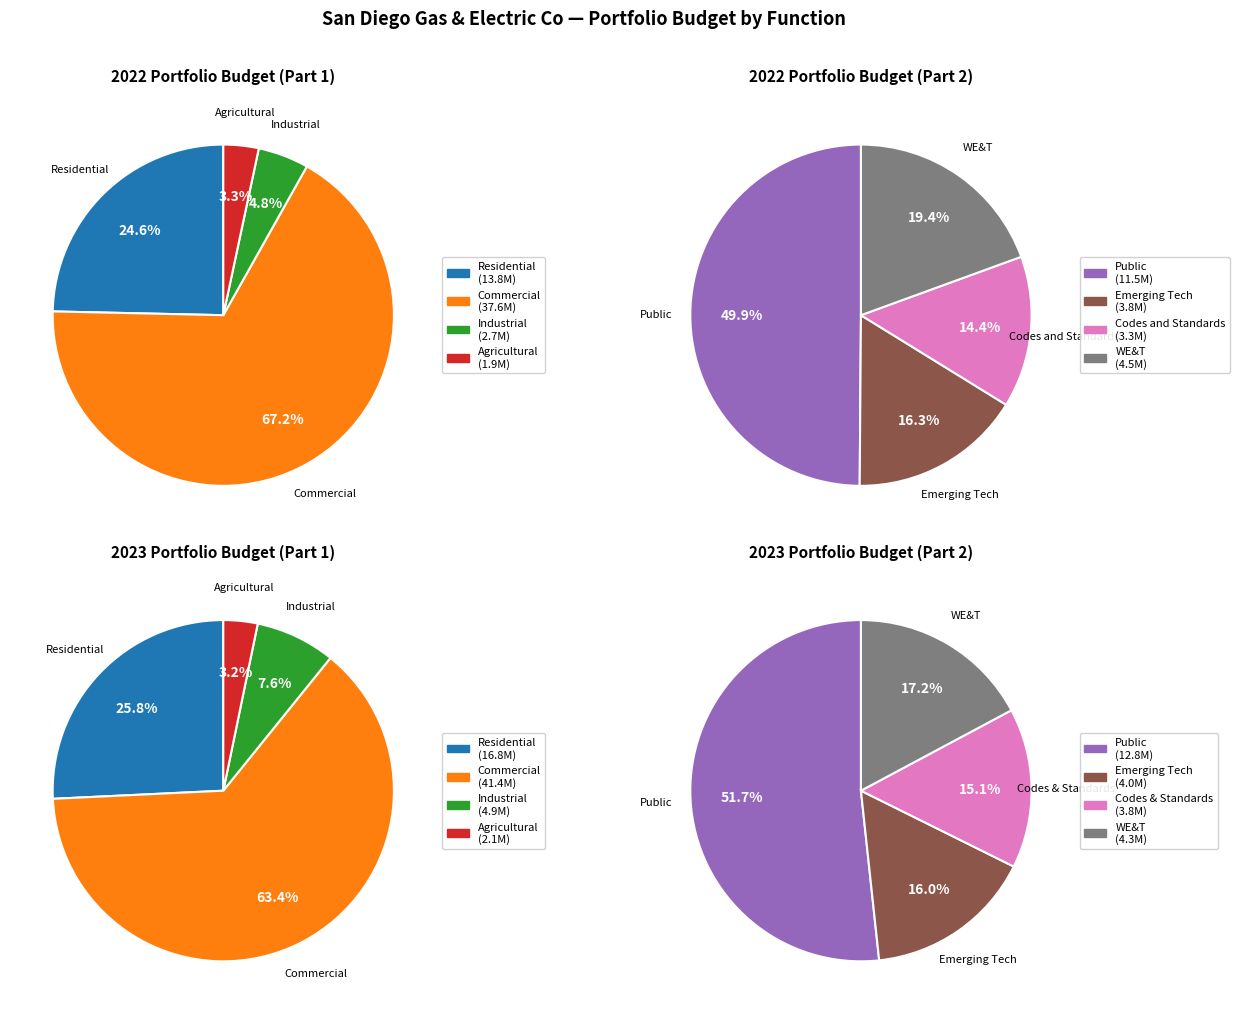

Approximately how many times larger is the value at Industrial compared to Residential?

0.2